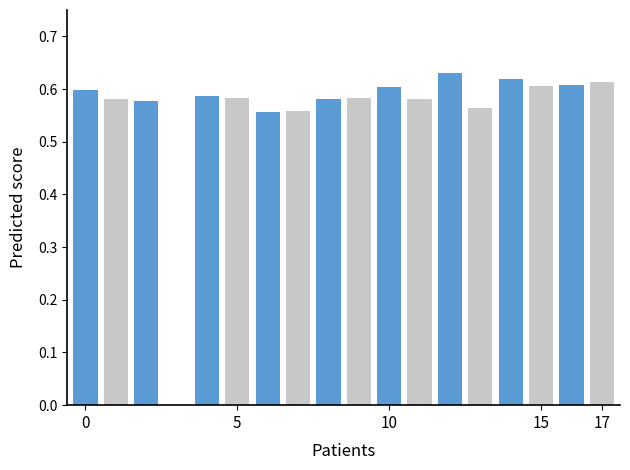

What is the sum of all values?

10.0